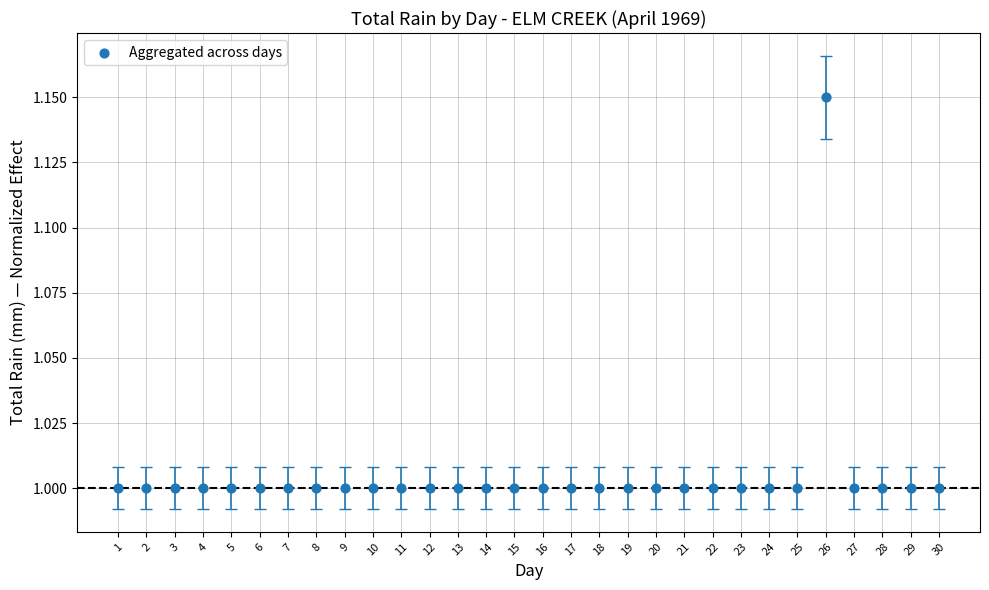

What is the range of X values (max minus min)?

29.0